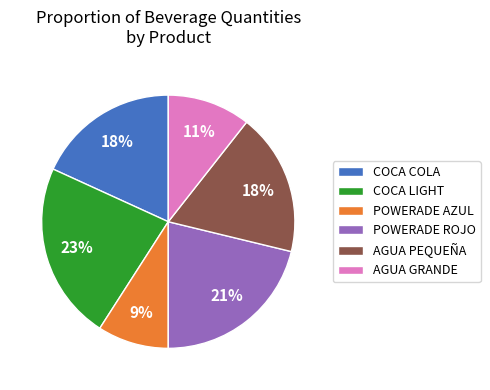

Does COCA LIGHT account for over 50% of the chart?

No